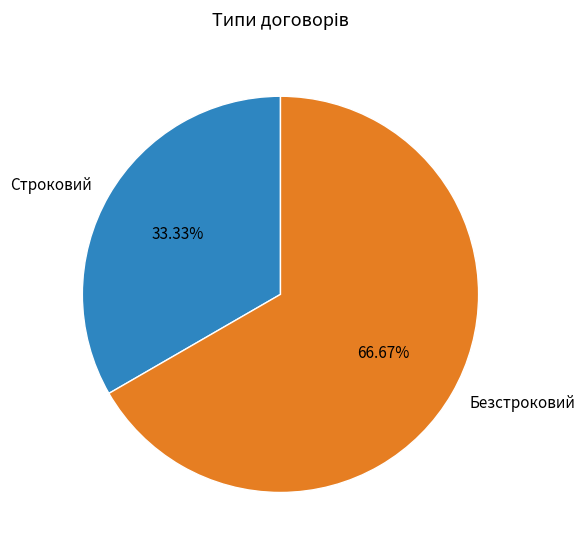

The Строковий slice represents 22% of the pie. True or false?

False